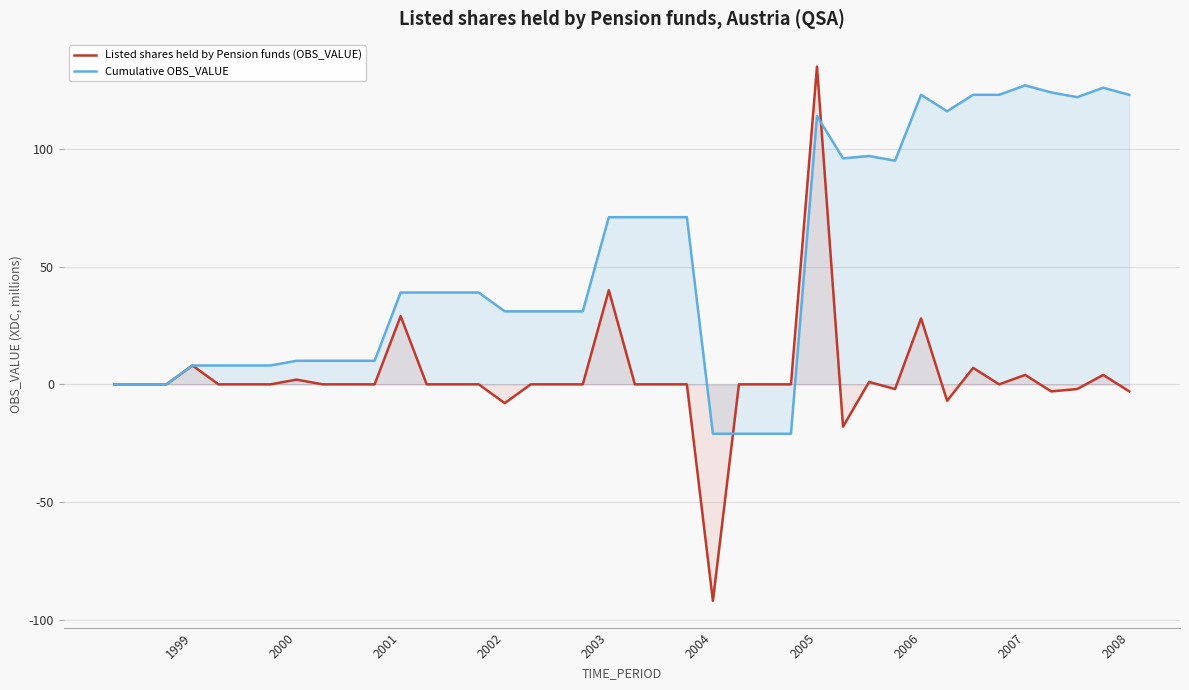

What position from the left is 25?

26